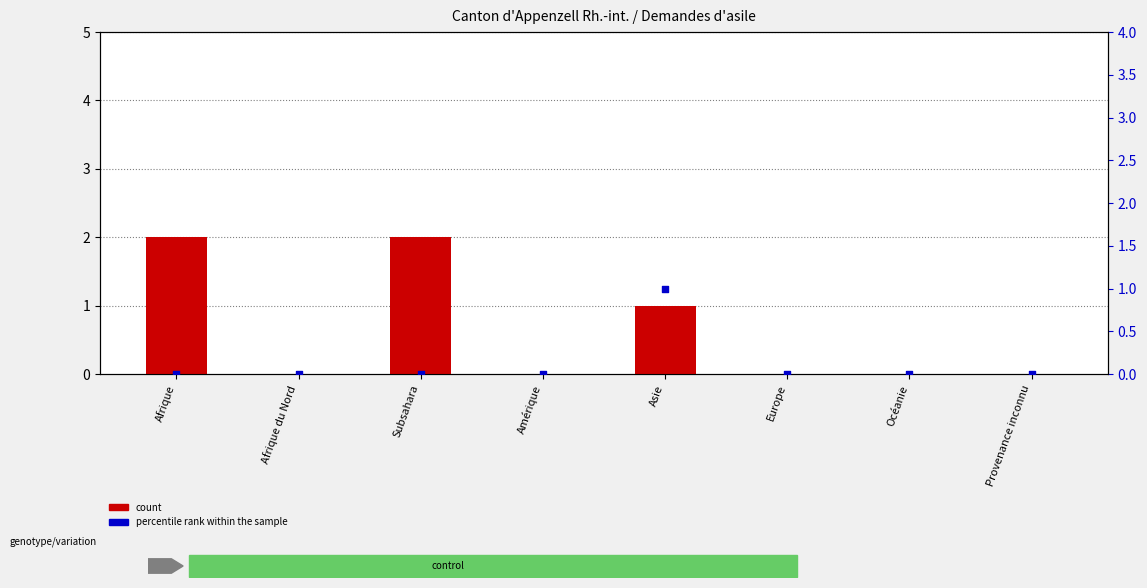

At how many categories does at least one series exceed 0?

3